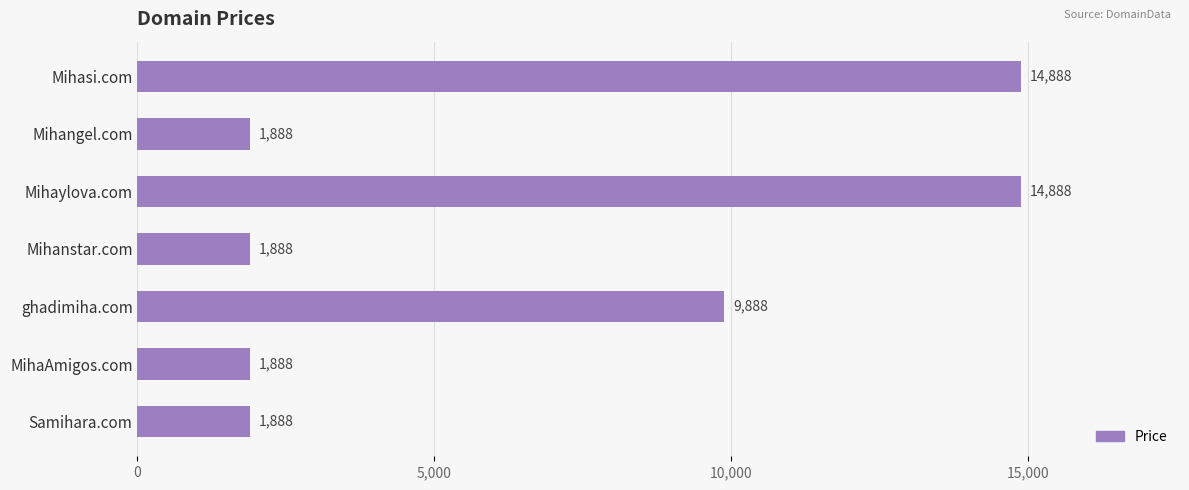

What is the value of the 4th bar from the top?

1888